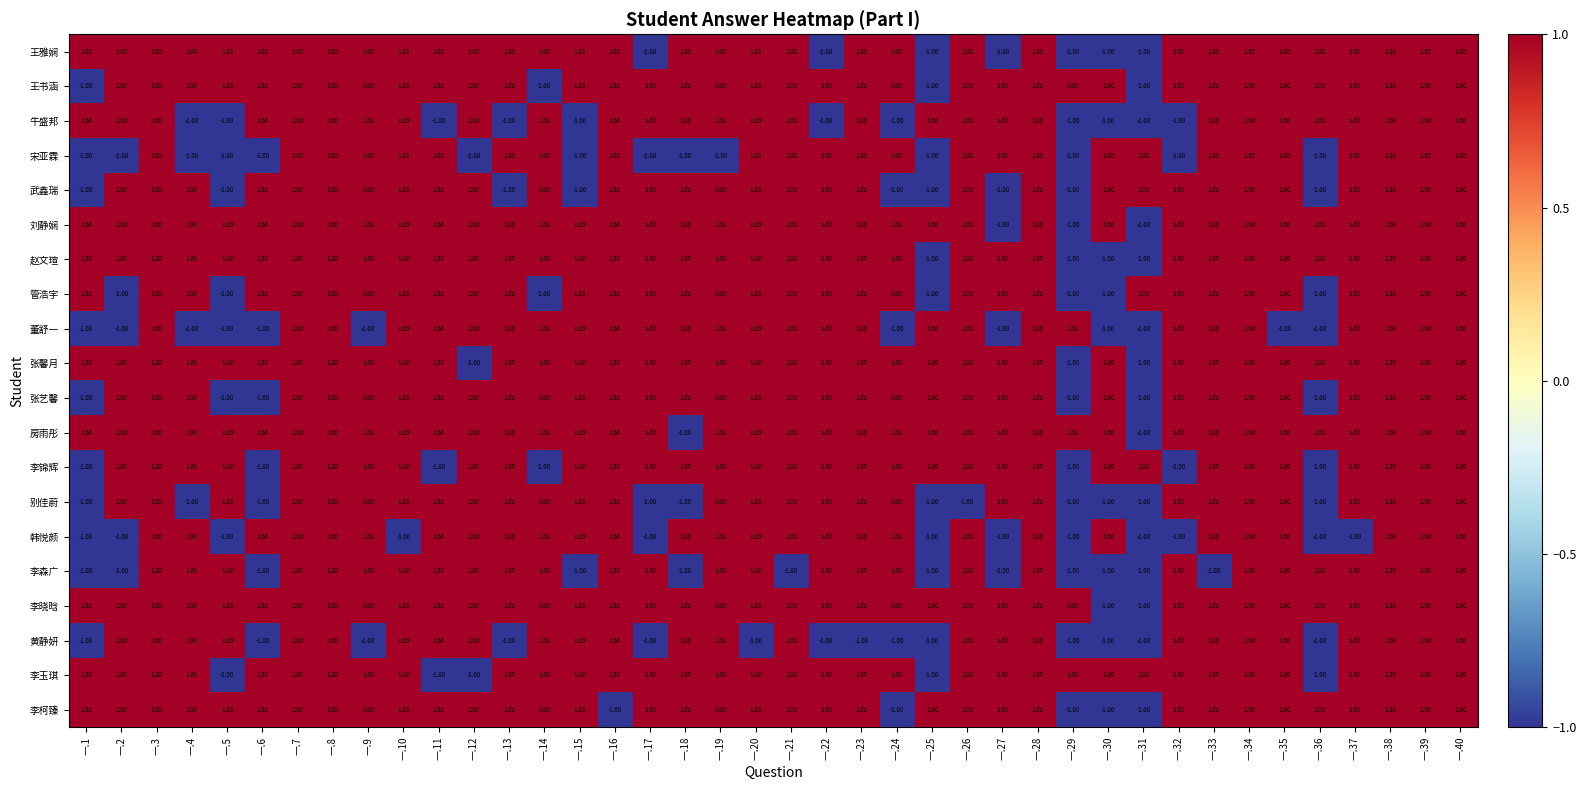

Is the value of 别佳蔚 at 一.18 greater than the value of 李柯臻 at 一.1?

No